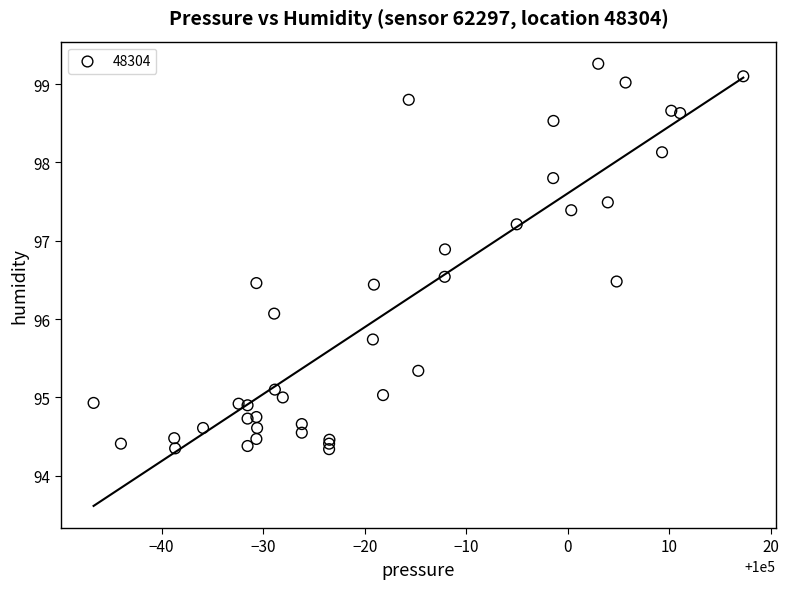

What Y value in the scatter plot is closest to 96?

96.1